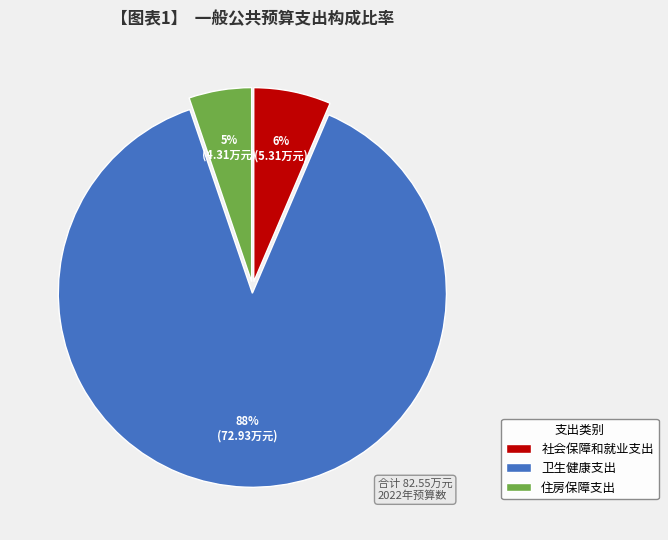

What is the ratio of the value at 社会保障和就业支出 to the value at 住房保障支出?

1.2